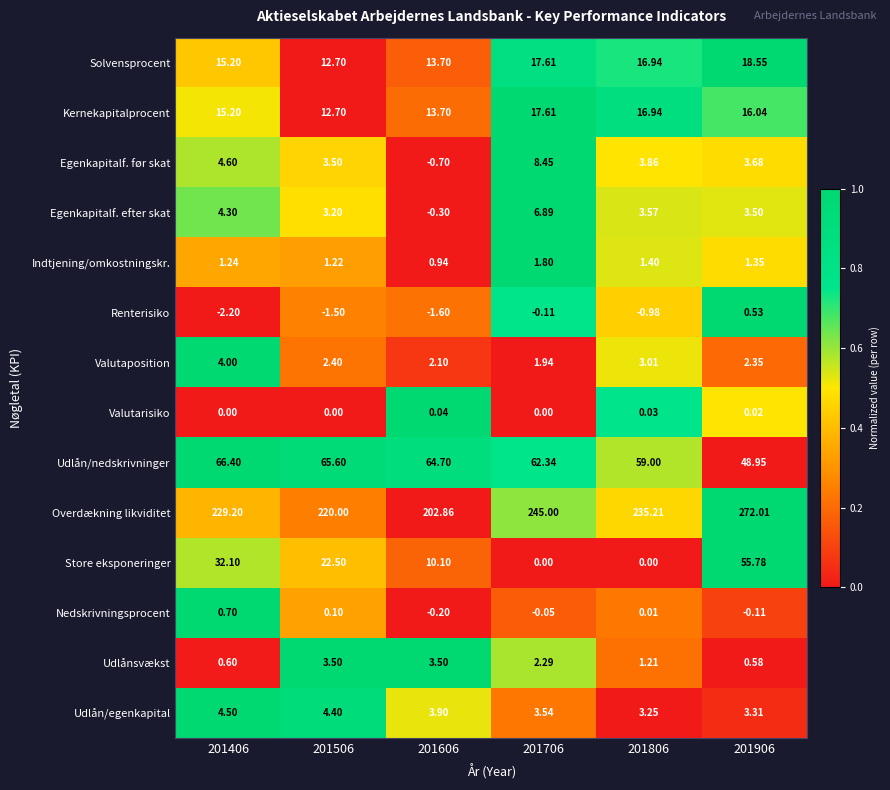

Rank the series by their maximum value, from highest to lowest.

Overdækning likviditet, Udlån/nedskrivninger, Store eksponeringer, Solvensprocent, Kernekapitalprocent, Egenkapitalf. før skat, Egenkapitalf. efter skat, Udlån/egenkapital, Valutaposition, Udlånsvækst, Indtjening/omkostningskr., Nedskrivningsprocent, Renterisiko, Valutarisiko